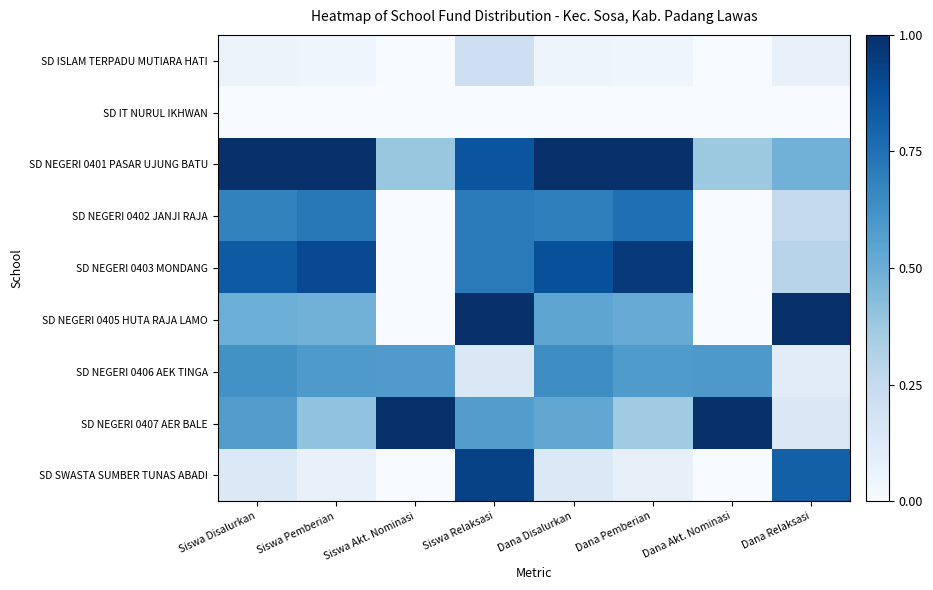

At which category is the sum across all series the highest?

Siswa Relaksasi